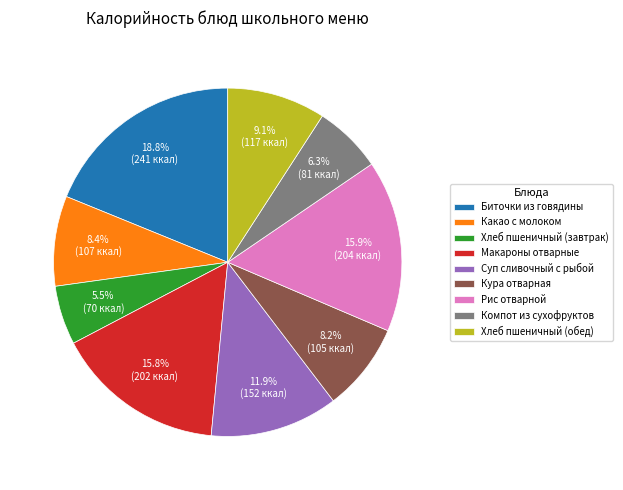

What percentage is NOT represented by Кура отварная?

91.8%